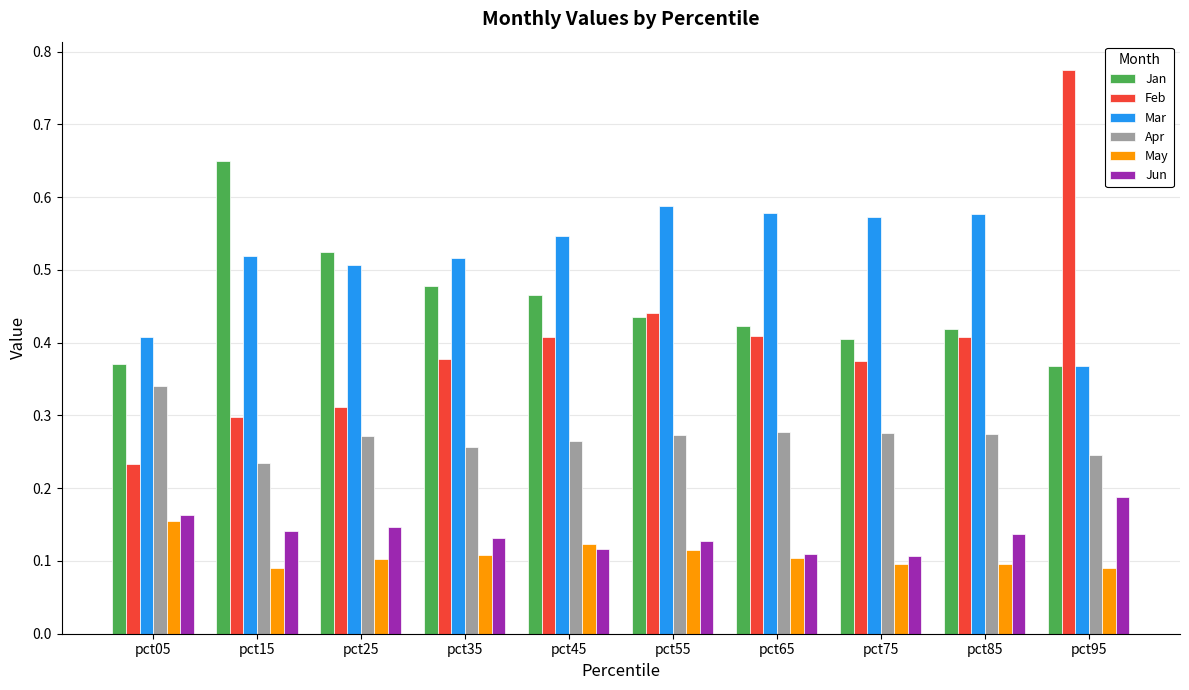

Which label corresponds to the largest value in the chart?

pct95